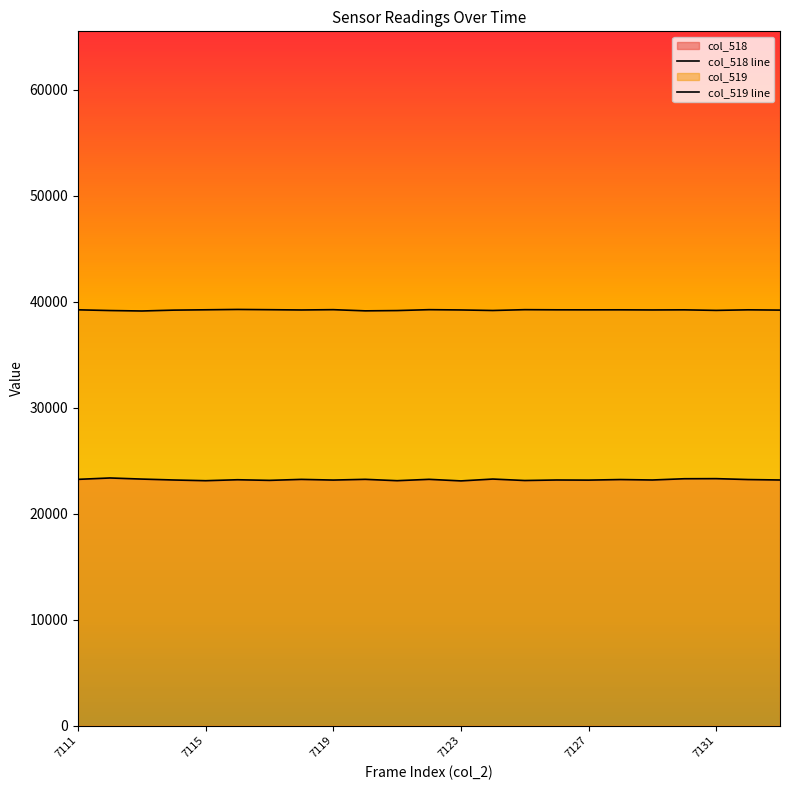

What is the difference between the col_518 line values at 22 and 7131?

23